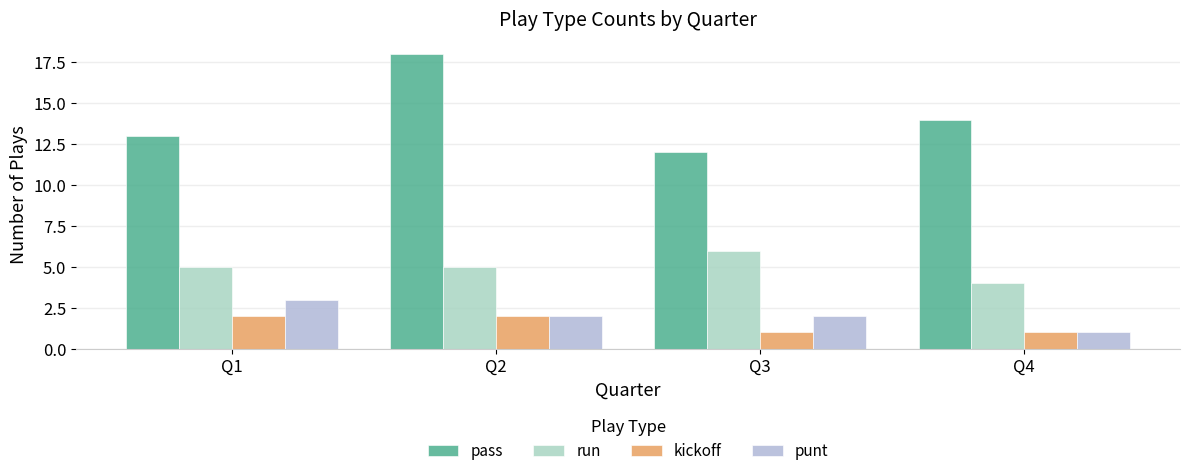

Which series has the widest spread of values?

pass